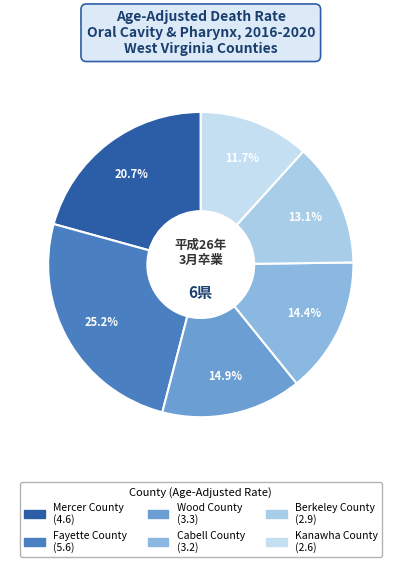

Rank the categories by value from lowest to highest.

Kanawha County, Berkeley County, Cabell County, Wood County, Mercer County, Fayette County